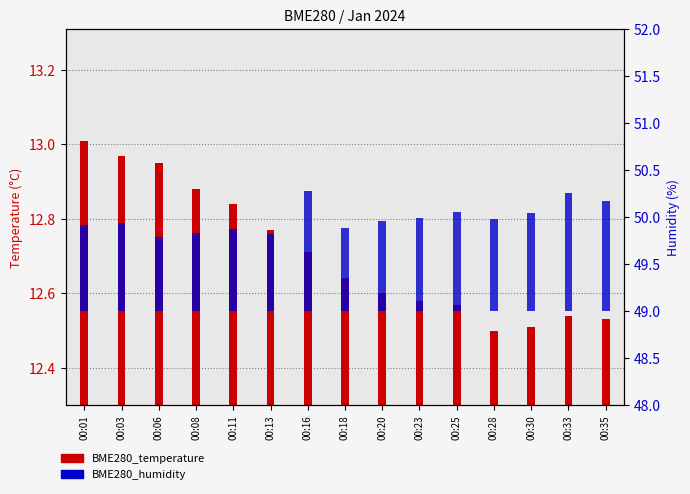

List the series in order of their peak value, lowest first.

BME280_temperature, BME280_humidity